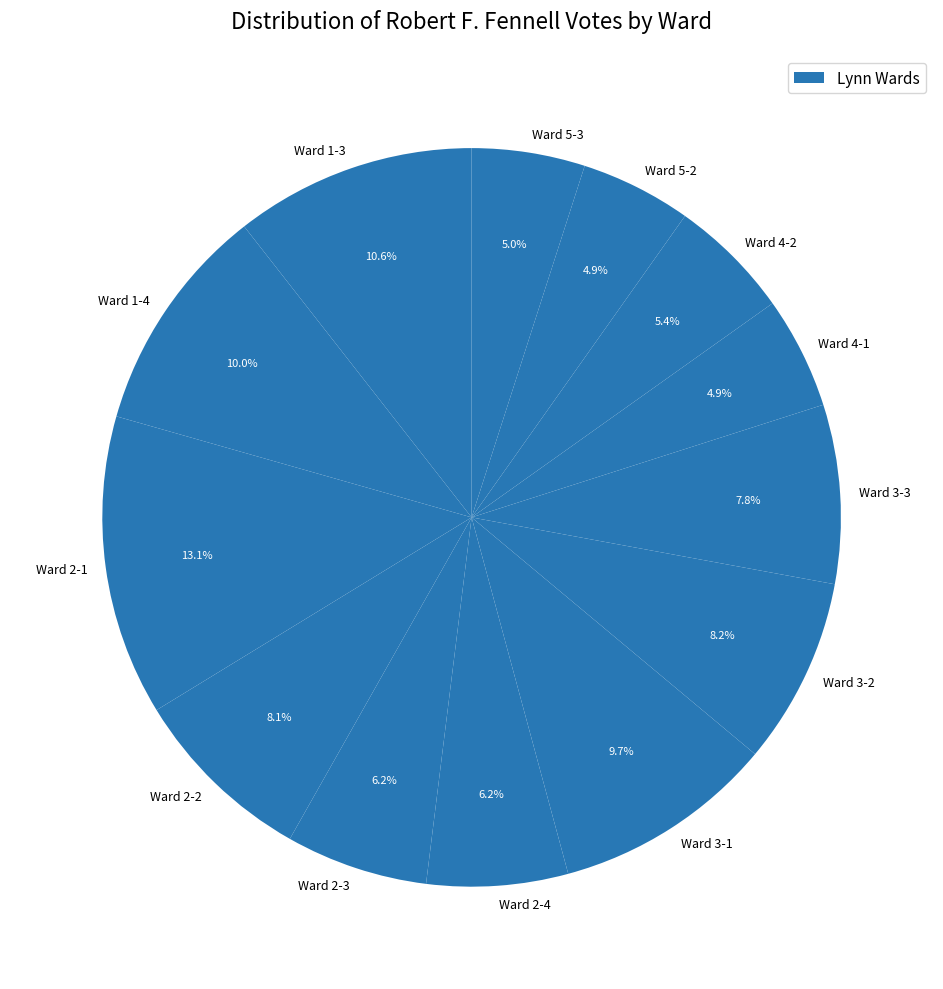

Which has a higher value, Ward 2-1 or Ward 1-3?

Ward 2-1